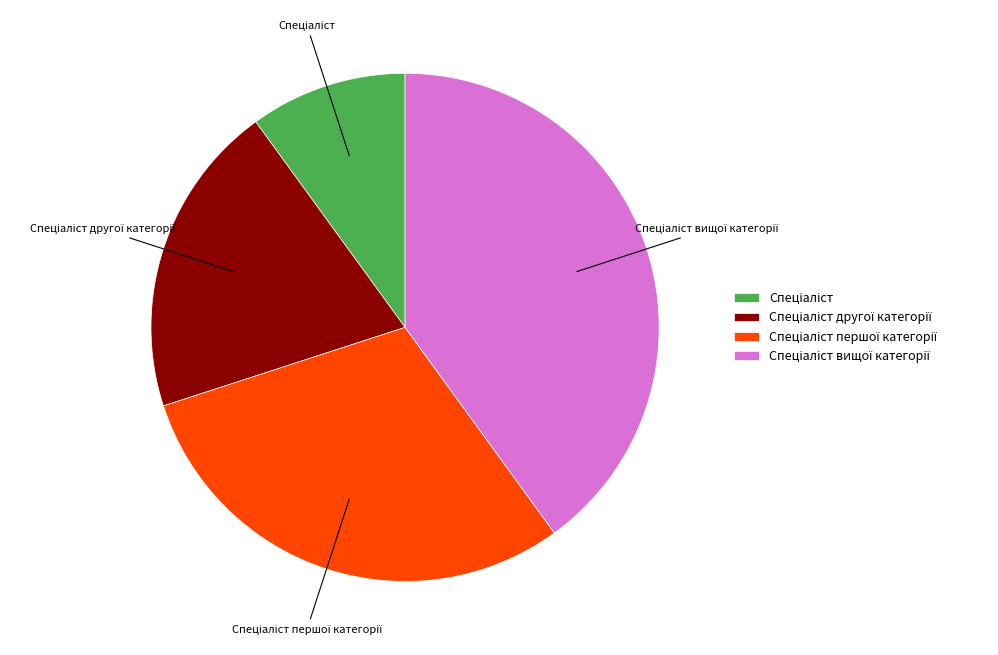

Is there any slice that represents more than half of the pie?

No